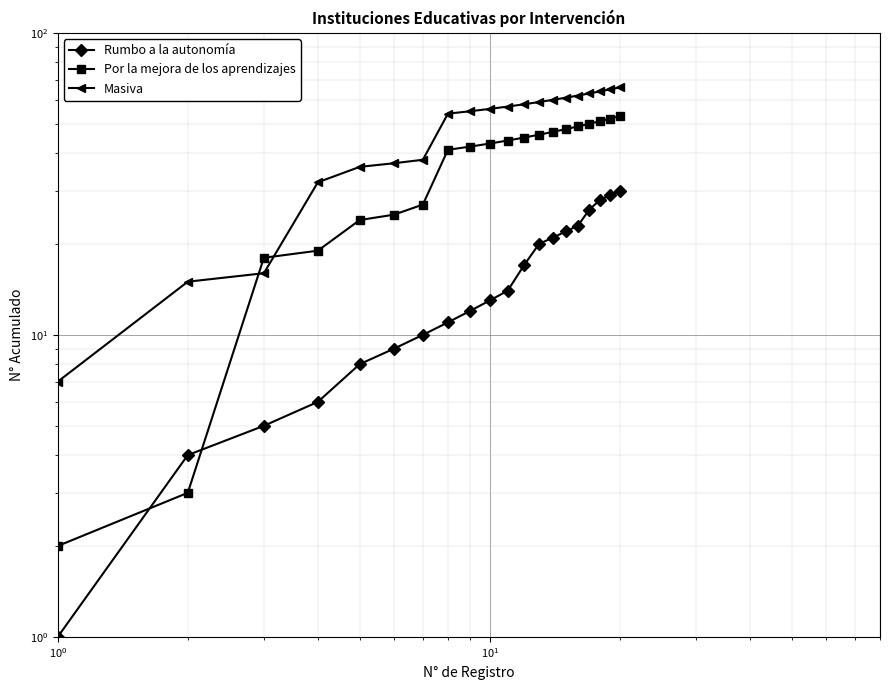

List the series in order of their overall mean, highest first.

Masiva, Por la mejora de los aprendizajes, Rumbo a la autonomía